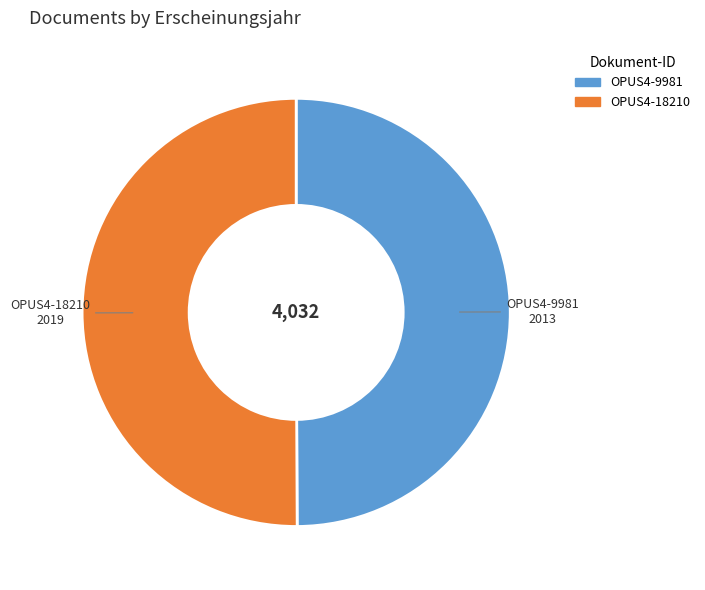

Is the sum of OPUS4-18210 and OPUS4-9981 greater than half?

Yes